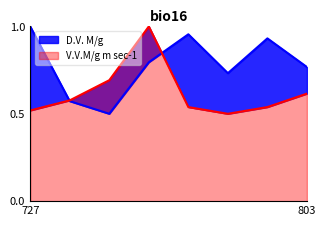

Reading left to right, list all the values displayed in this chart.

0.5	0.6	0.7	1.0	0.5	0.5	0.5	0.6